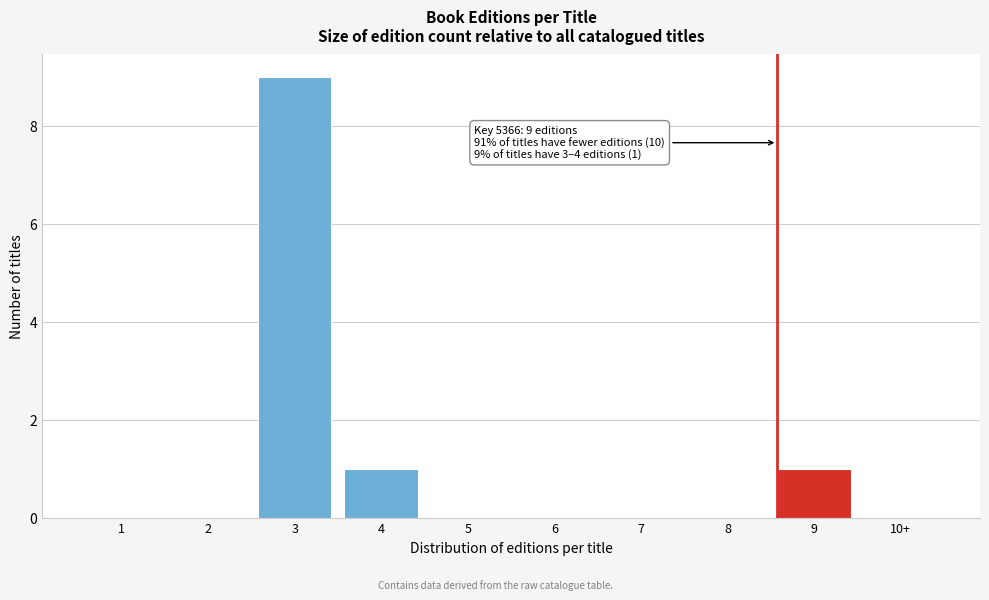

Reading right to left, what are all the values shown in this chart?

10+=0	9=1	8=0	7=0	6=0	5=0	4=1	3=9	2=0	1=0